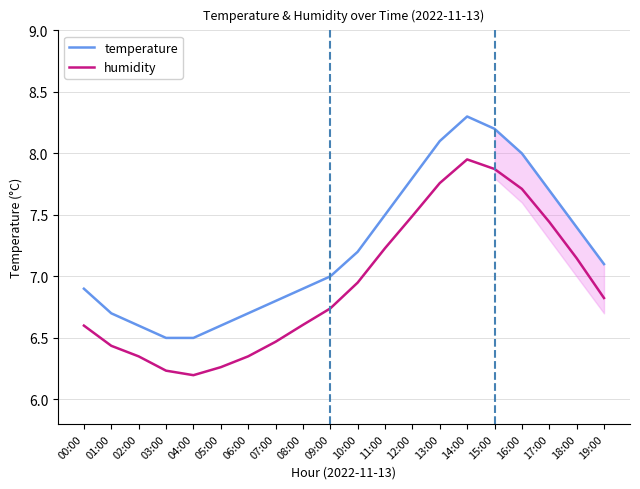

Rank the series at 10:00 from highest to lowest value.

temperature, humidity